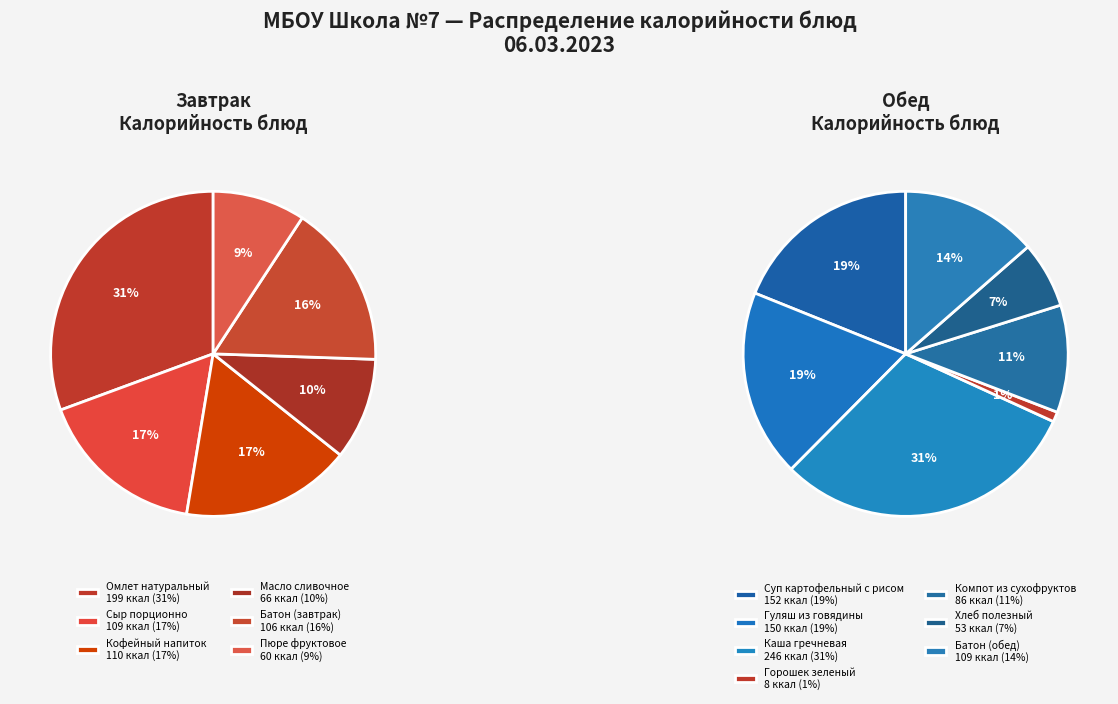

Is it true that Горошек зеленый is 1% of the pie?

True